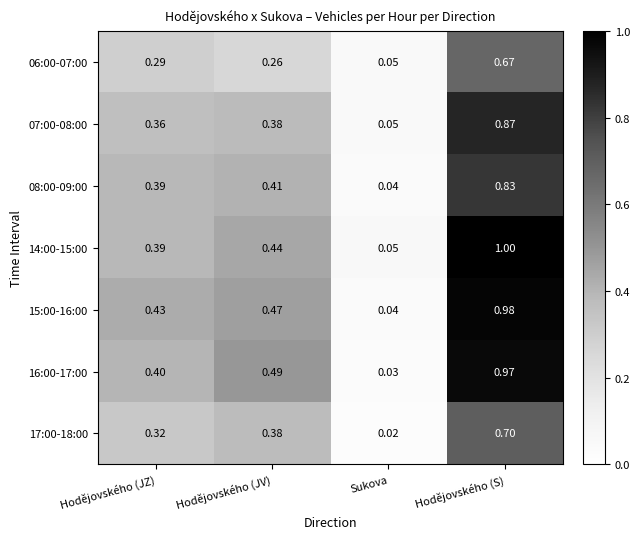

Which category has the lowest value in the 16:00-17:00 series?

Sukova